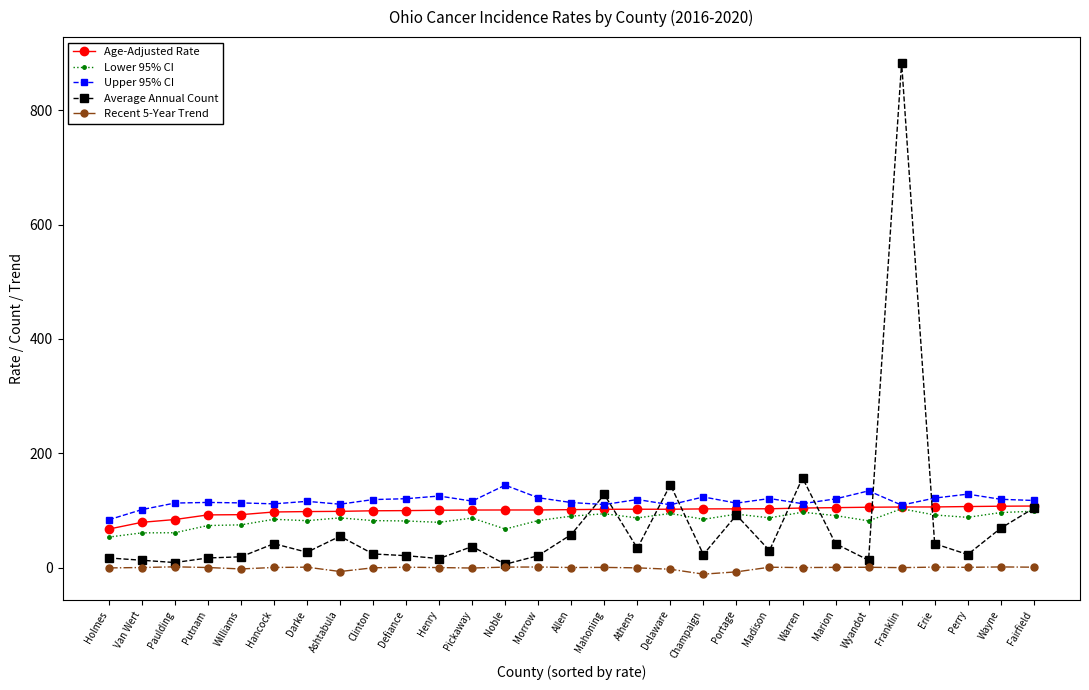

What is the label of the 4th point from the left?

Putnam